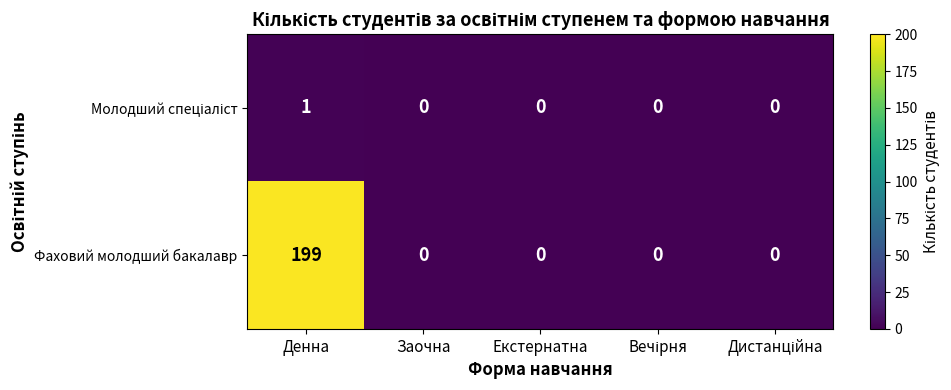

How many distinct data groups are displayed?

2